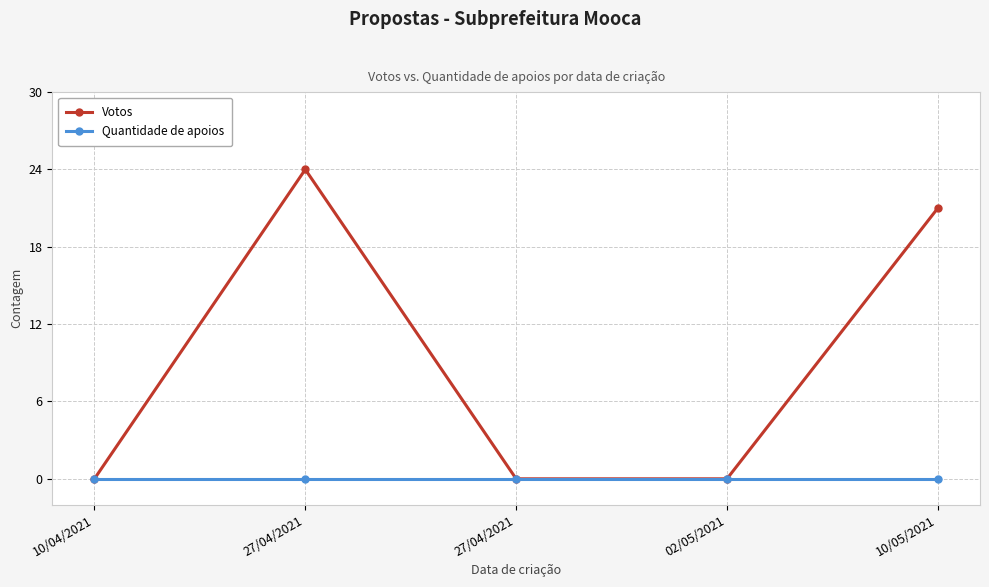

At which category is the sum across all series the highest?

27/04/2021